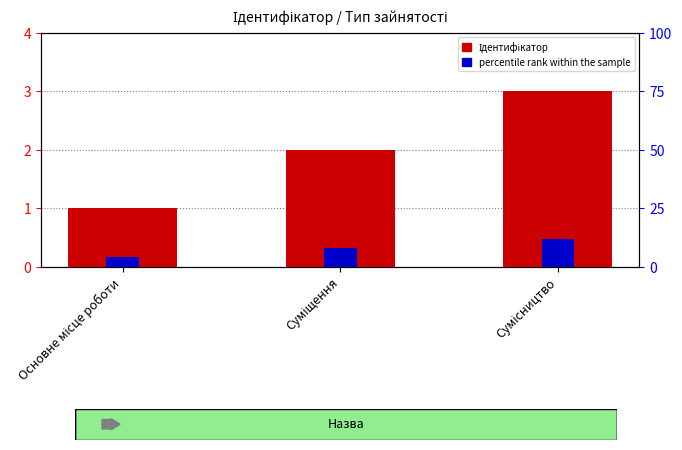

Where does the Ідентифікатор series first go above 2?

Сумісництво